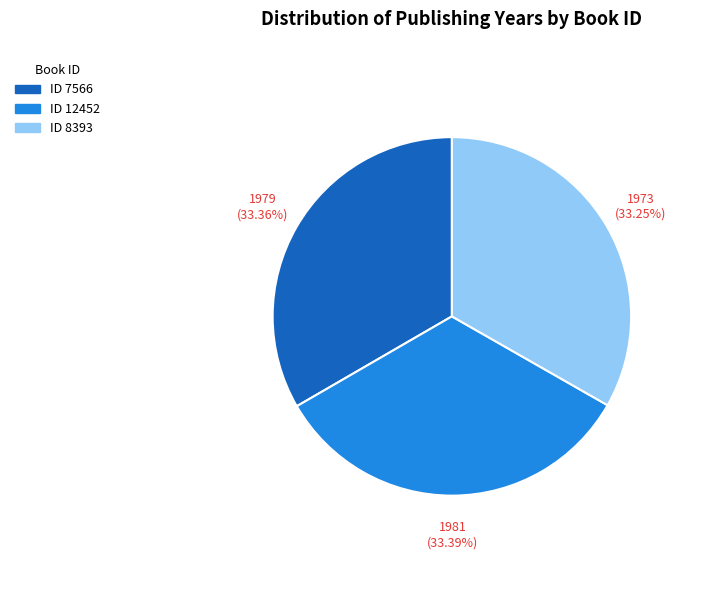

Is there any slice that represents more than half of the pie?

No